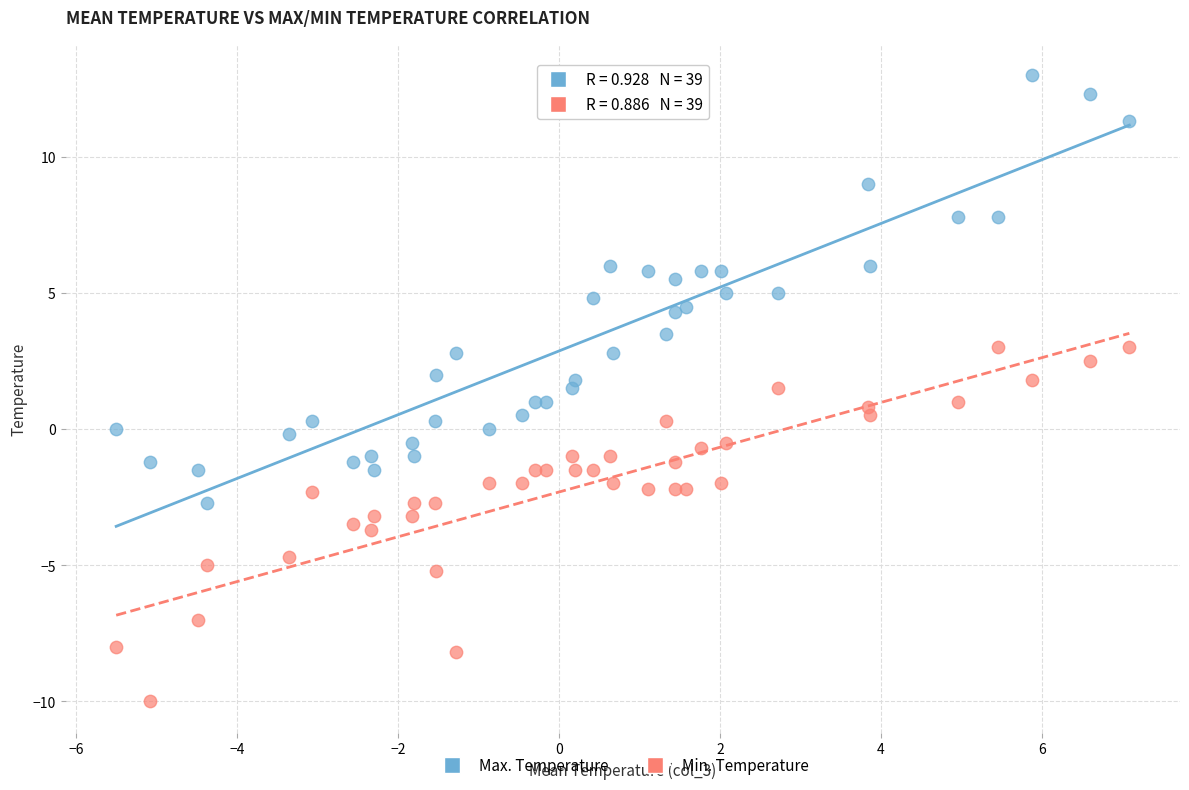

Which series contains the lowest Y value?

Min. Temperature